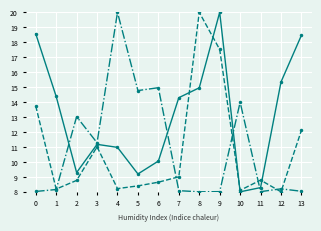

How many series are shown in this chart?

3